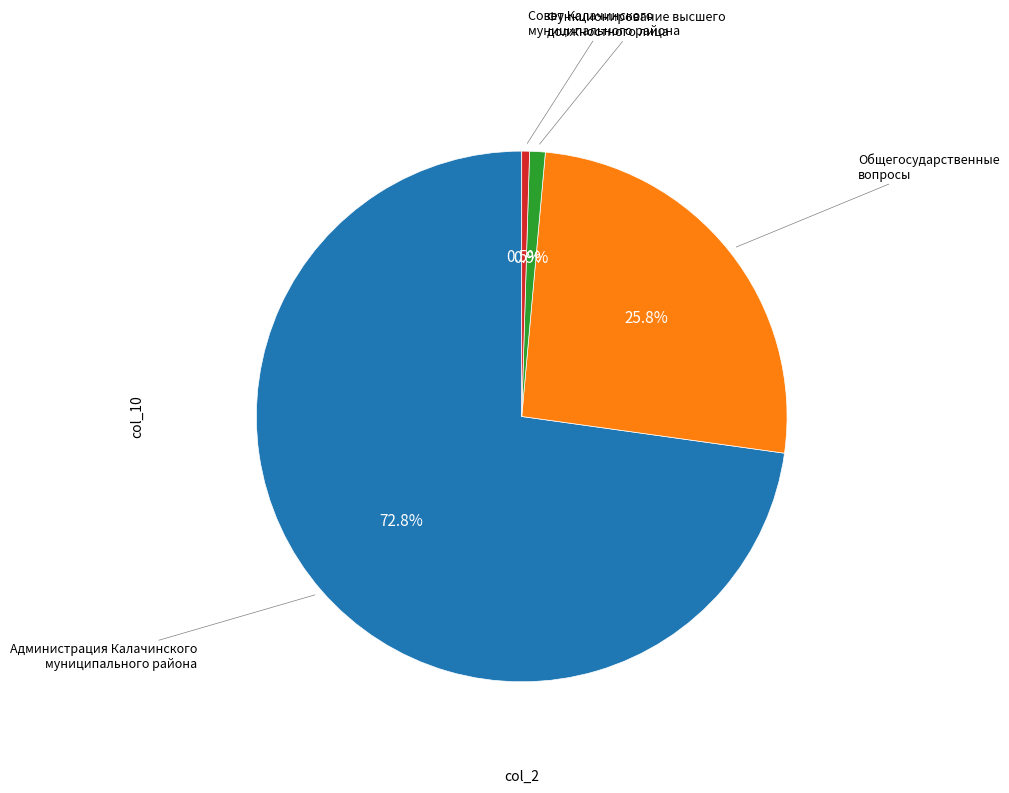

Does any single category account for the majority?

Yes